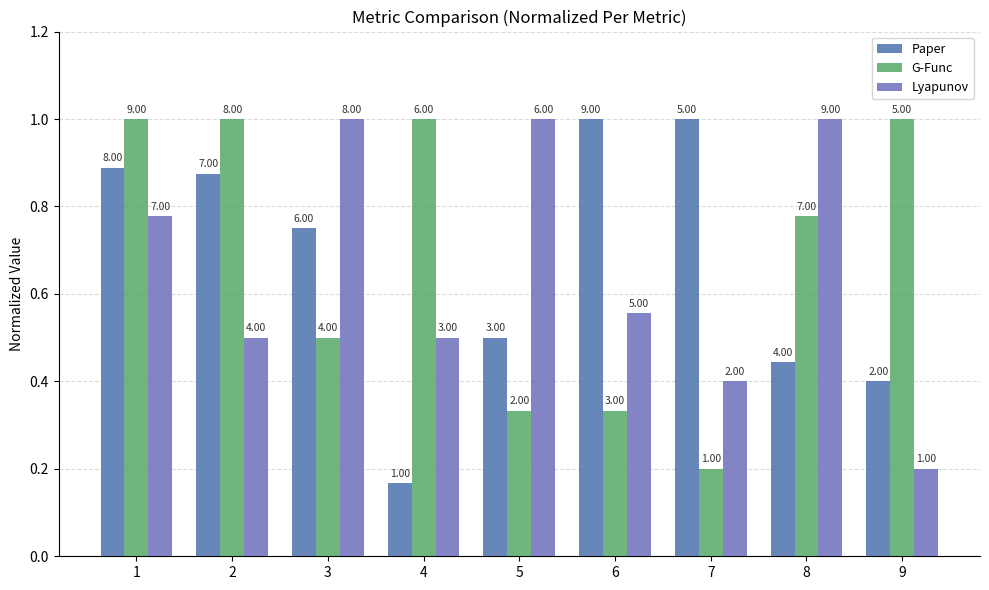

What is the approximate value of Paper at 3?

0.8